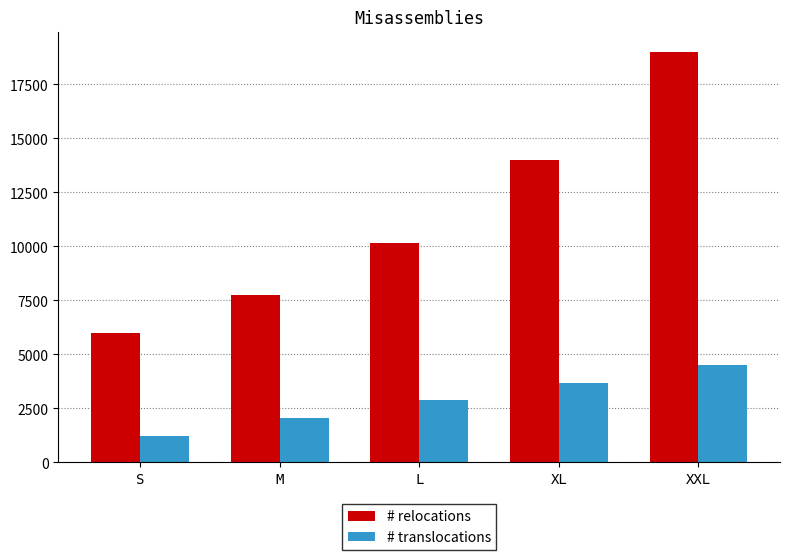

What is the difference between the # translocations values at XXL and S?

3275